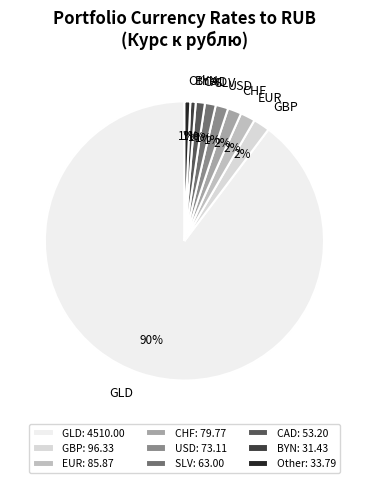

How many slices are in this pie chart?

9